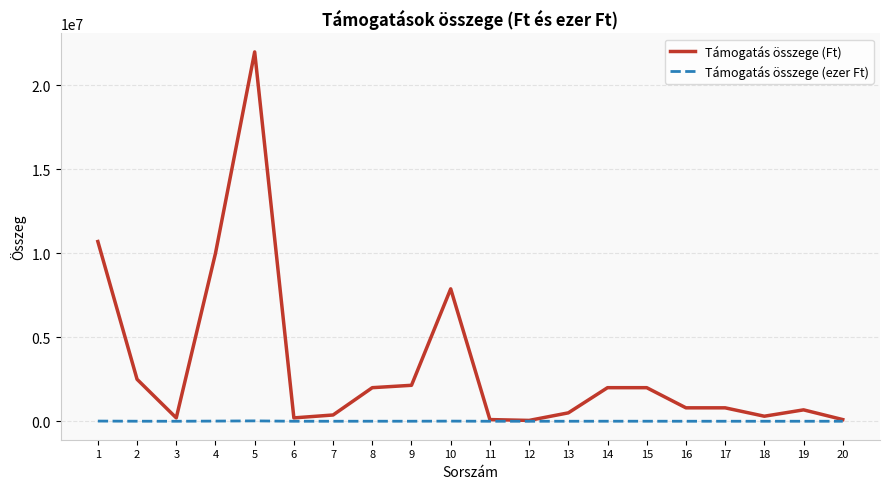

Which series has the largest range (max minus min)?

Támogatás összege (Ft)